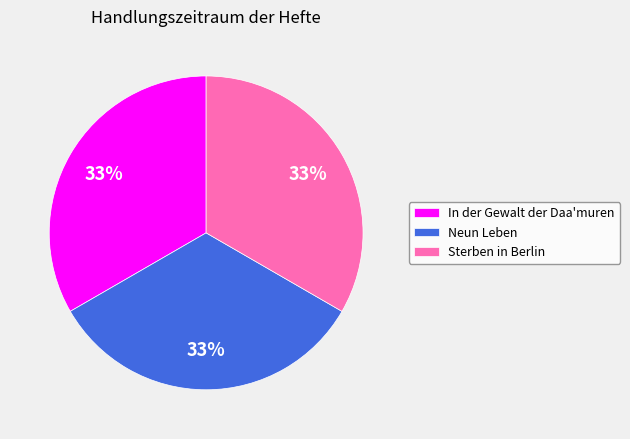

What is the ratio of the value at In der Gewalt der Daa'muren to the value at Sterben in Berlin?

1.0